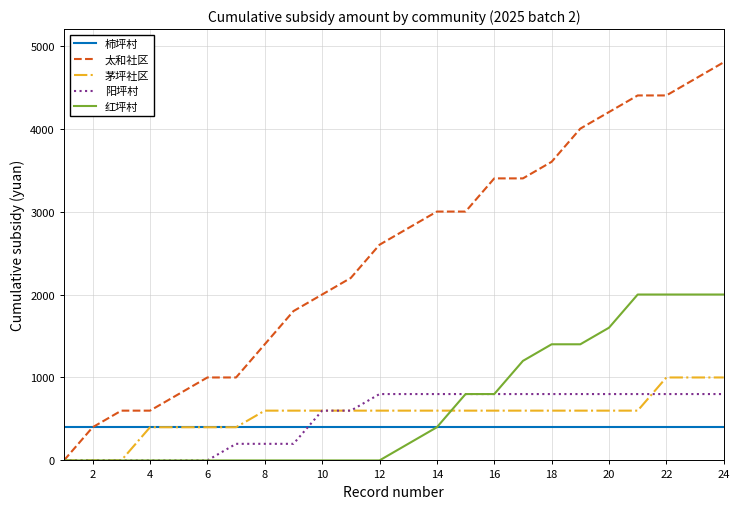

Which series has the largest total across all categories?

太和社区